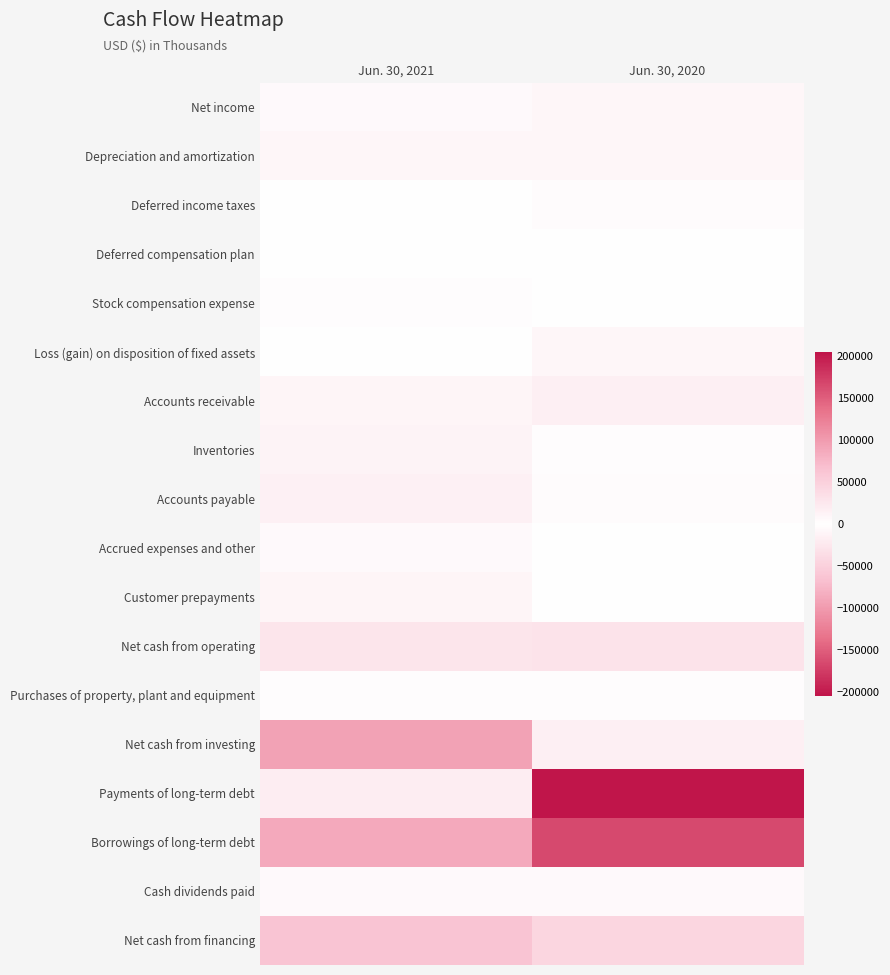

Which series changed the most between Jun. 30, 2021 and Jun. 30, 2020?

Payments of long-term debt